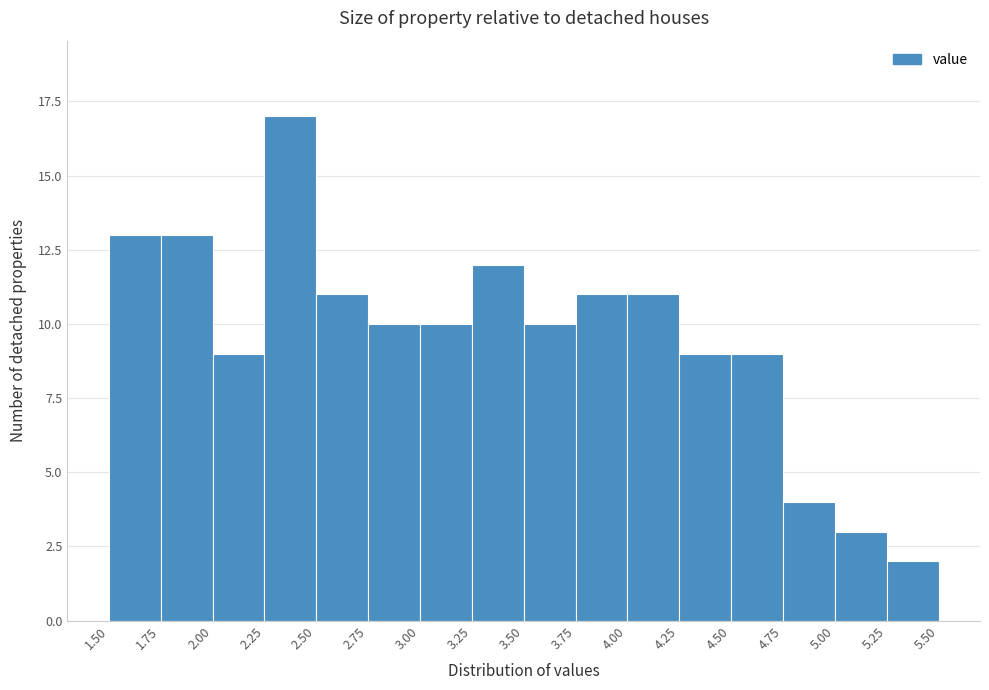

Which range on the x-axis has the tallest bar?

2.25 to 2.50